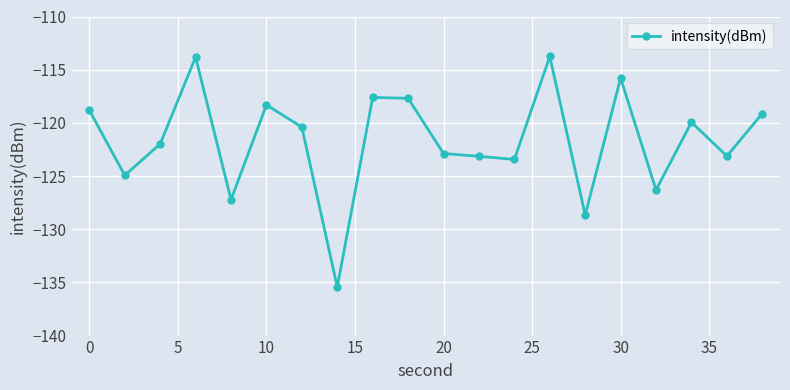

What is the difference between the maximum and minimum values?

21.7